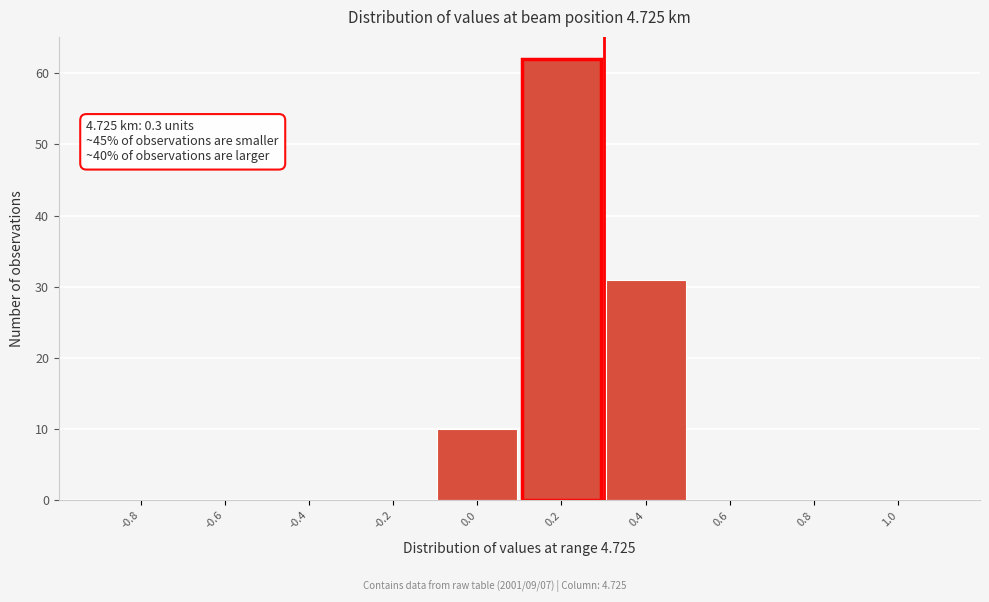

Which range on the x-axis has the tallest bar?

0.1 to 0.3